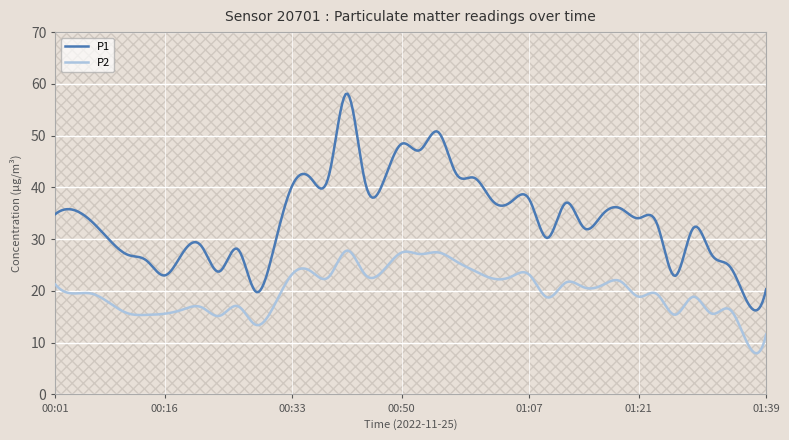

True or false: P2 has more than 1 points higher than both neighbors.

True